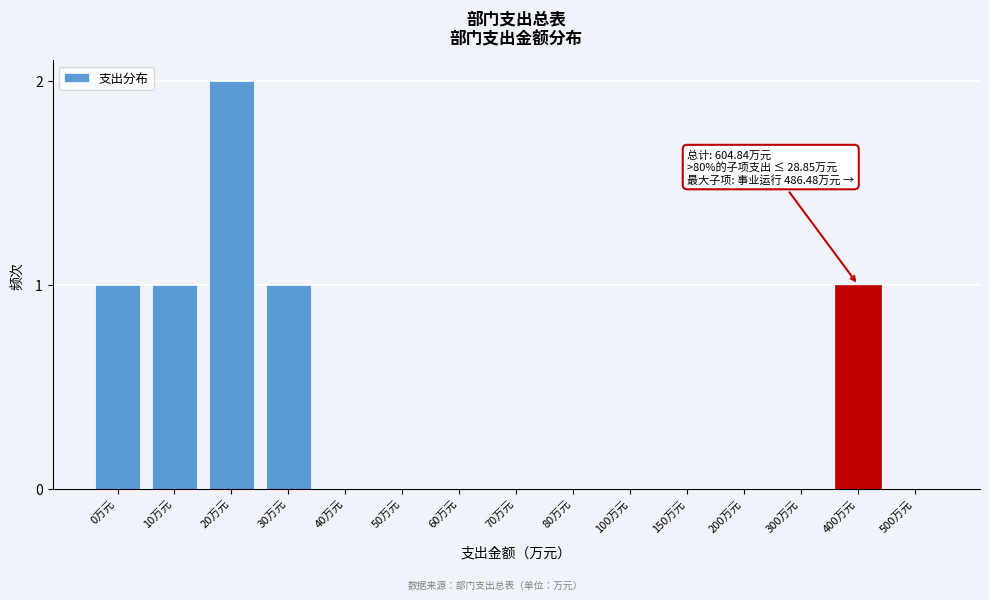

Reading left to right, what are all the values shown in this chart?

0万元=1	10万元=1	20万元=2	30万元=1	40万元=0	50万元=0	60万元=0	70万元=0	80万元=0	100万元=0	150万元=0	200万元=0	300万元=0	400万元=1	500万元=0